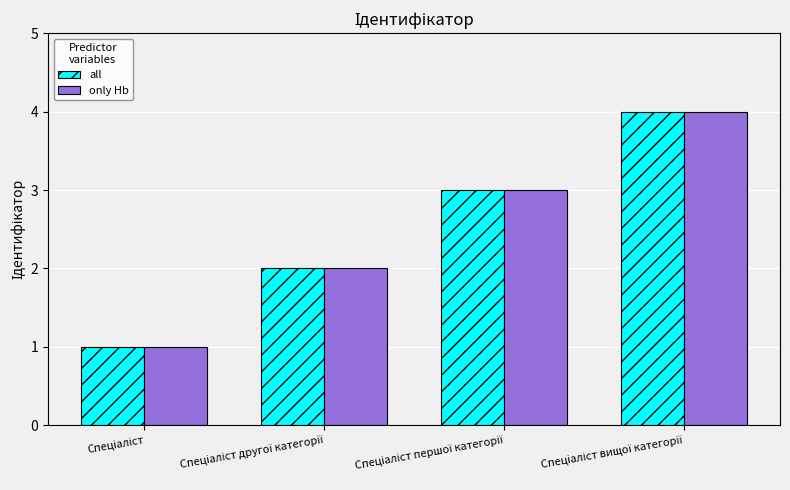

What is the highest value of the all series?

4